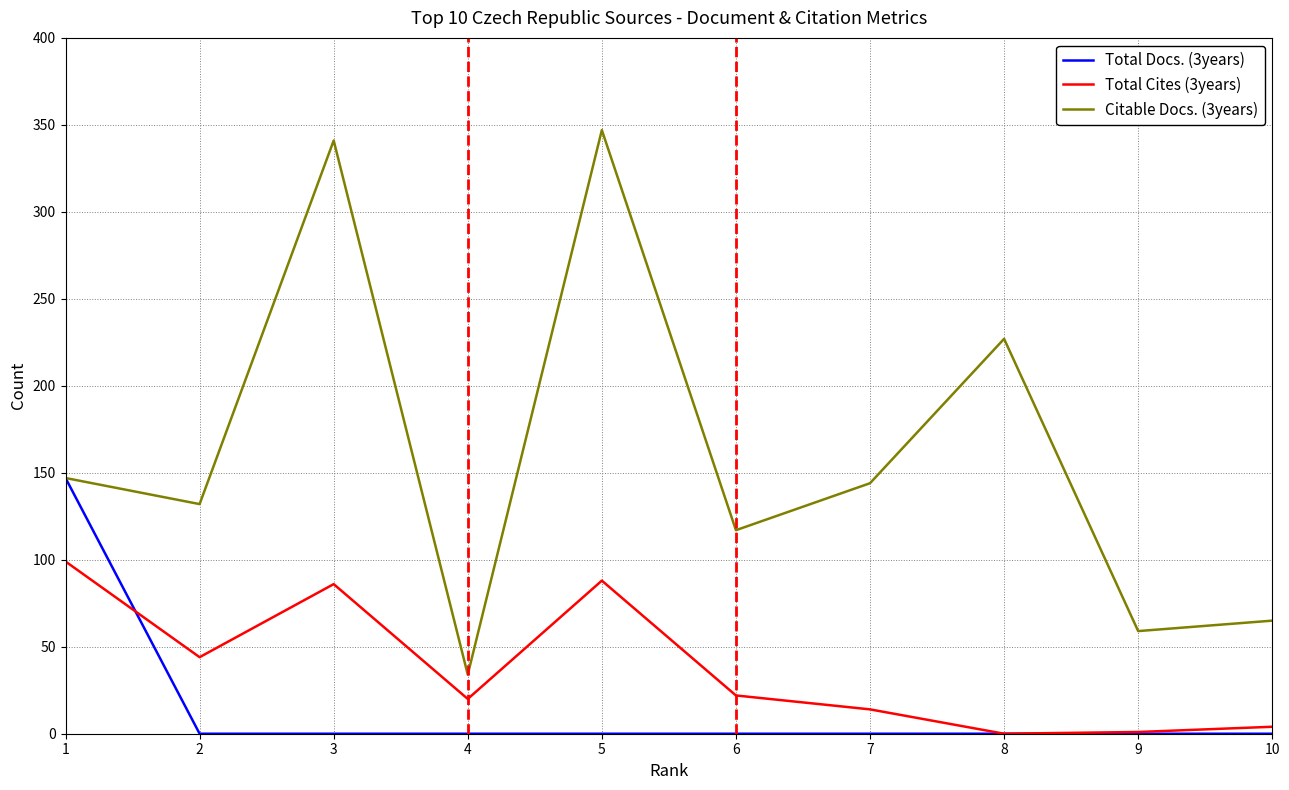

What is the sum of all Total Docs. (3years) values?

147